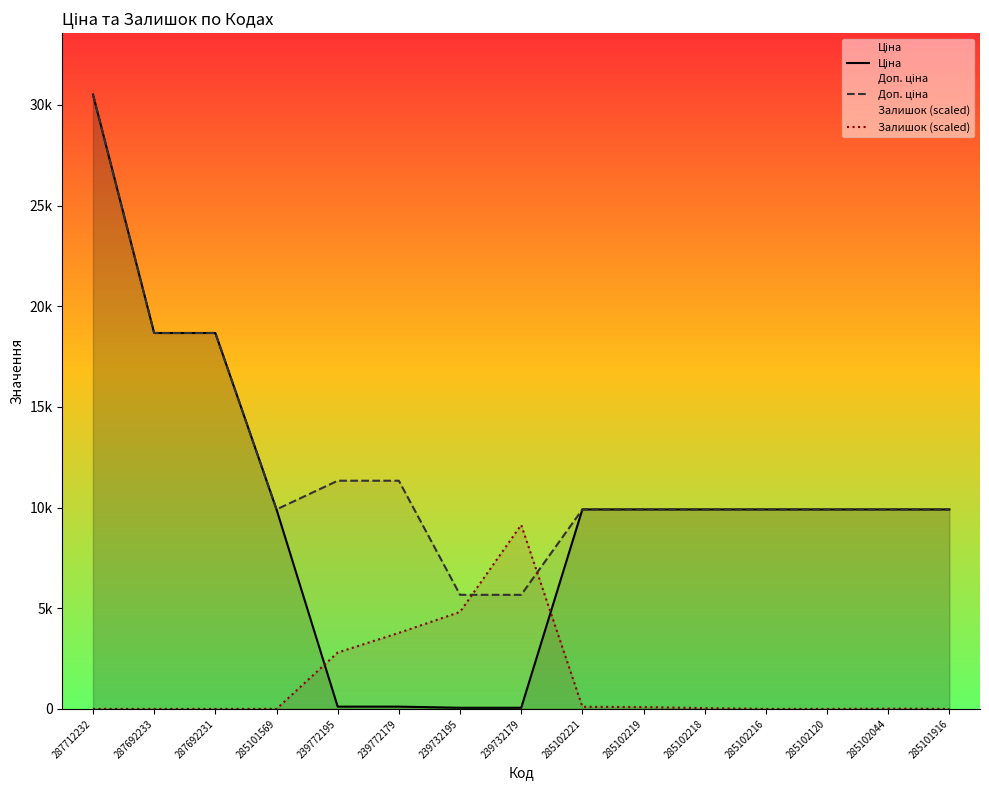

Which series has the largest total across all categories?

Доп. ціна